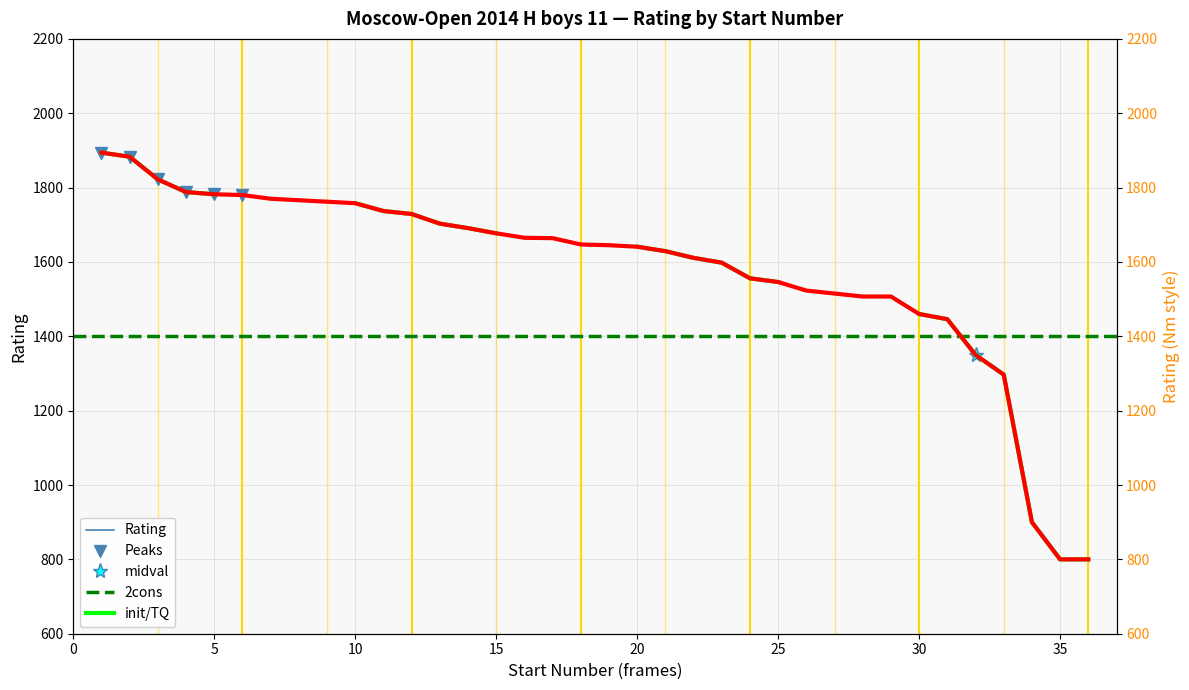

Between 36 and 8, which is larger?

8